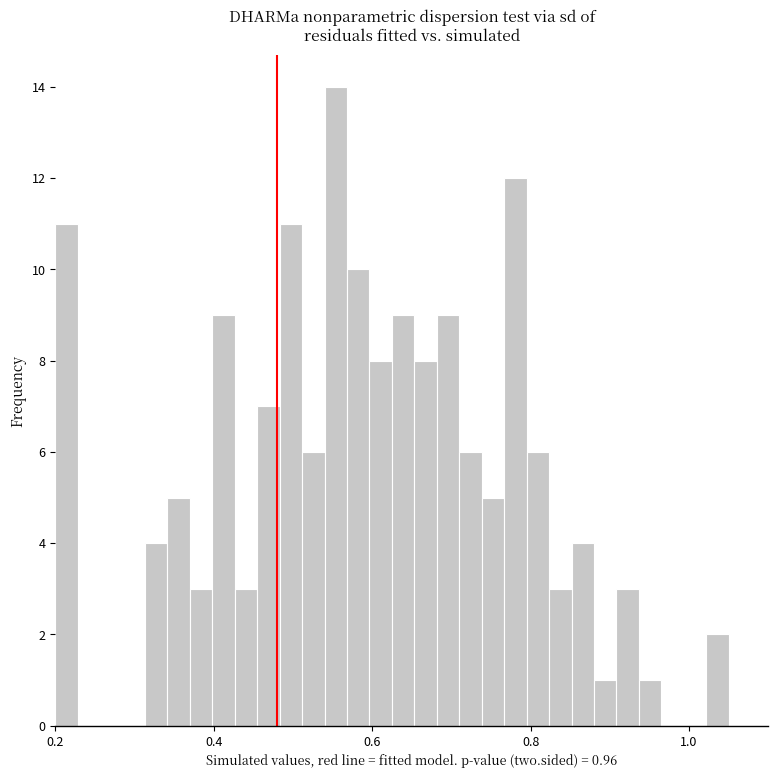

Around what value on the x-axis is the tallest bar? Give the approximate position of its centre, as read against the axis.

0.56